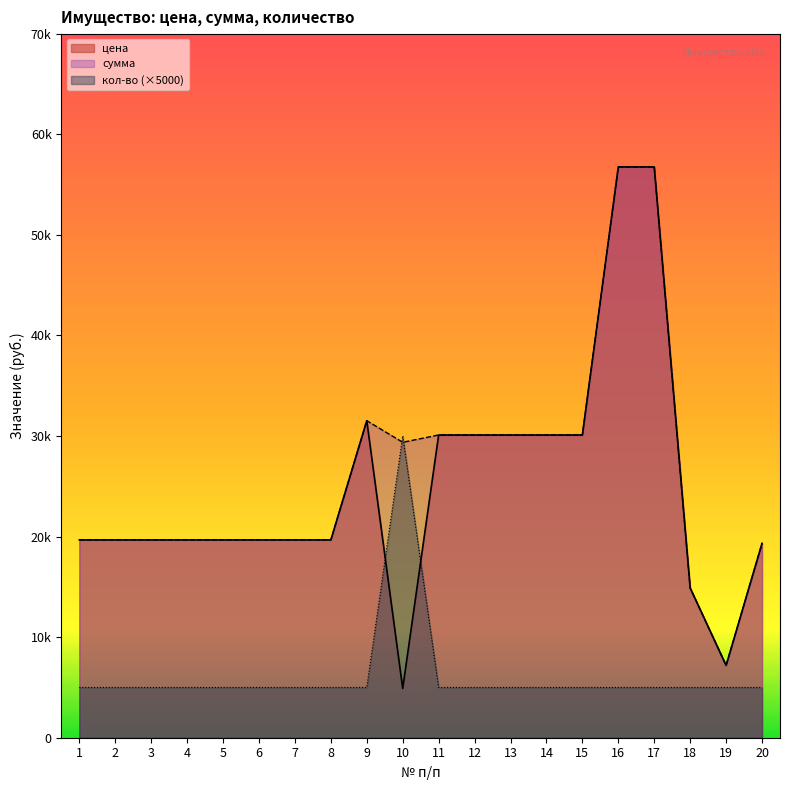

What is the spread (max minus min) of values at 3?

14669.0